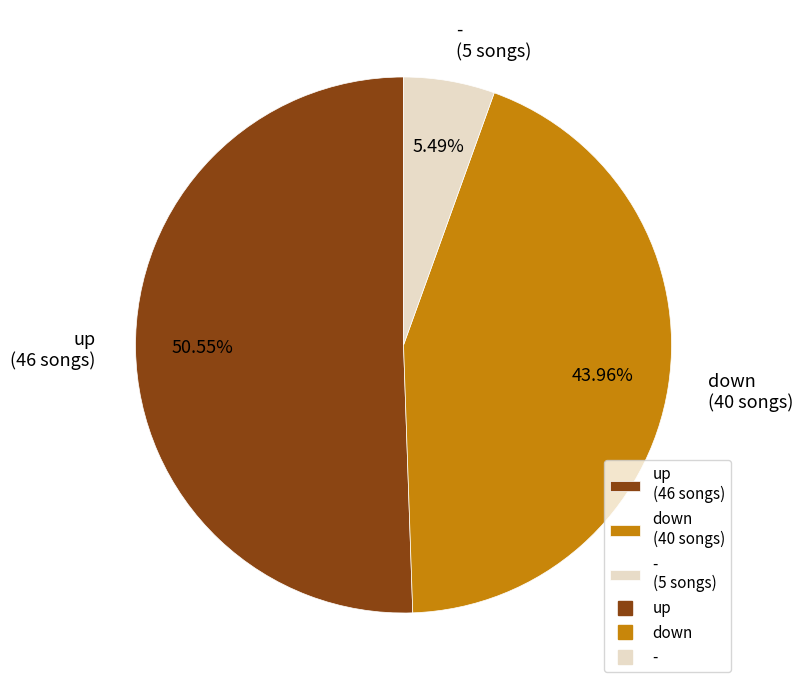

To the nearest percent, what percentage of the pie is down?

44%